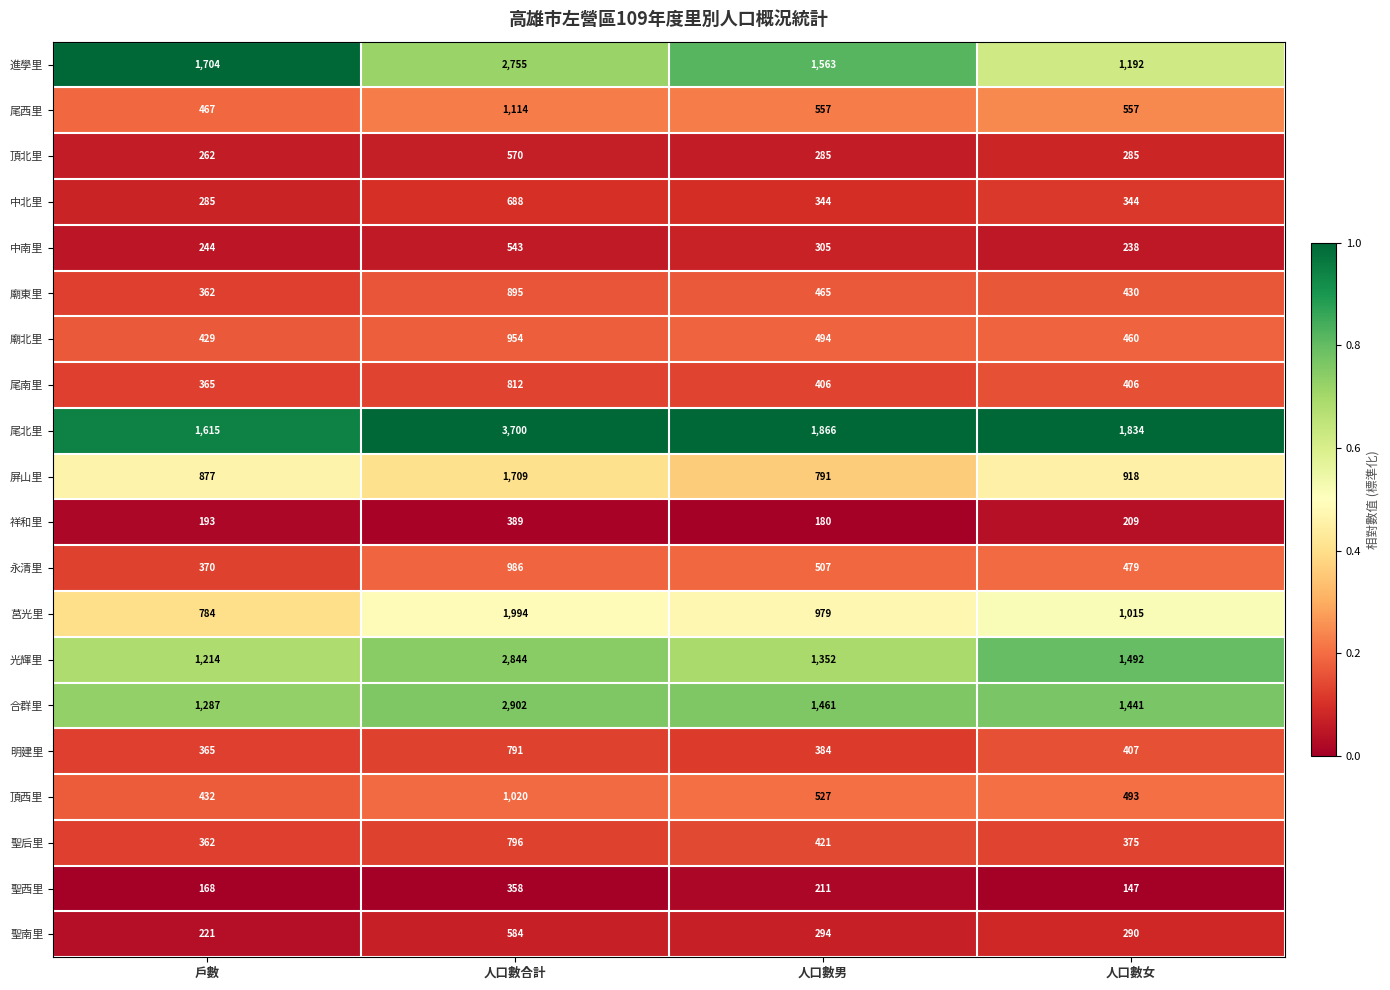

Which label corresponds to the largest value in the chart?

人口數合計